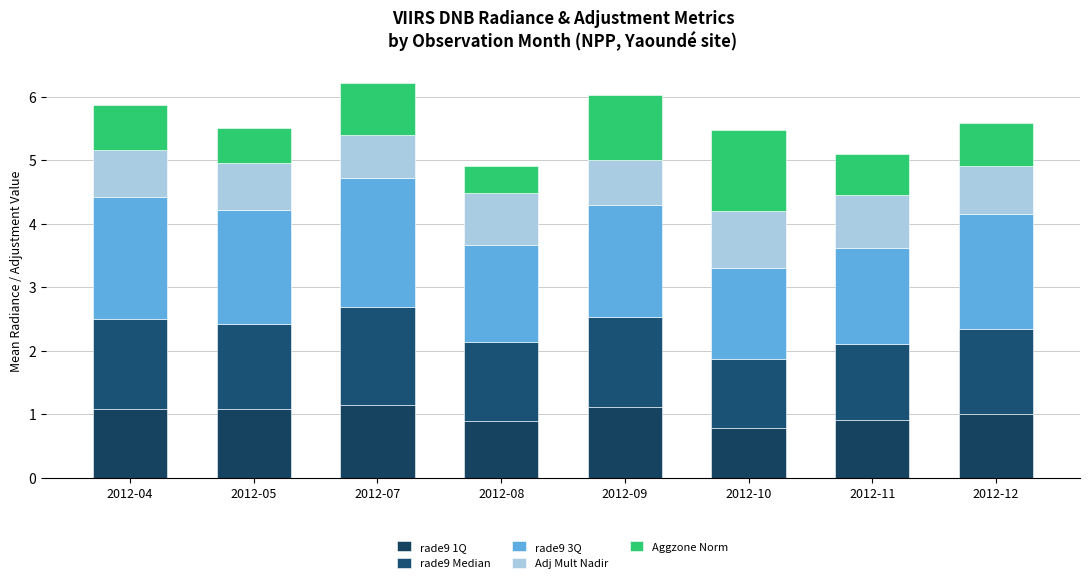

How many distinct data groups are displayed?

5